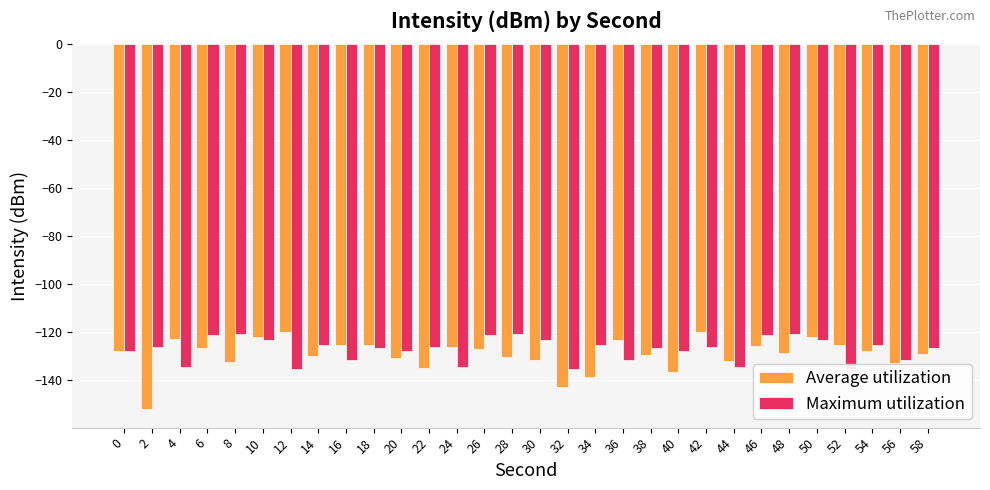

At which label does Average utilization reach its peak?

42